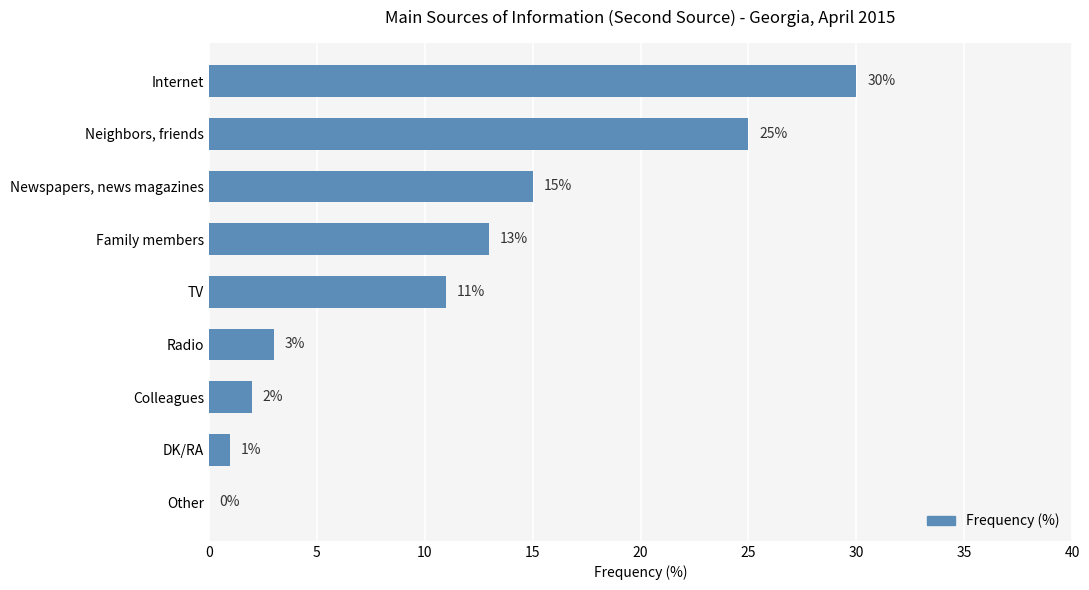

What is the maximum value shown in the chart?

30